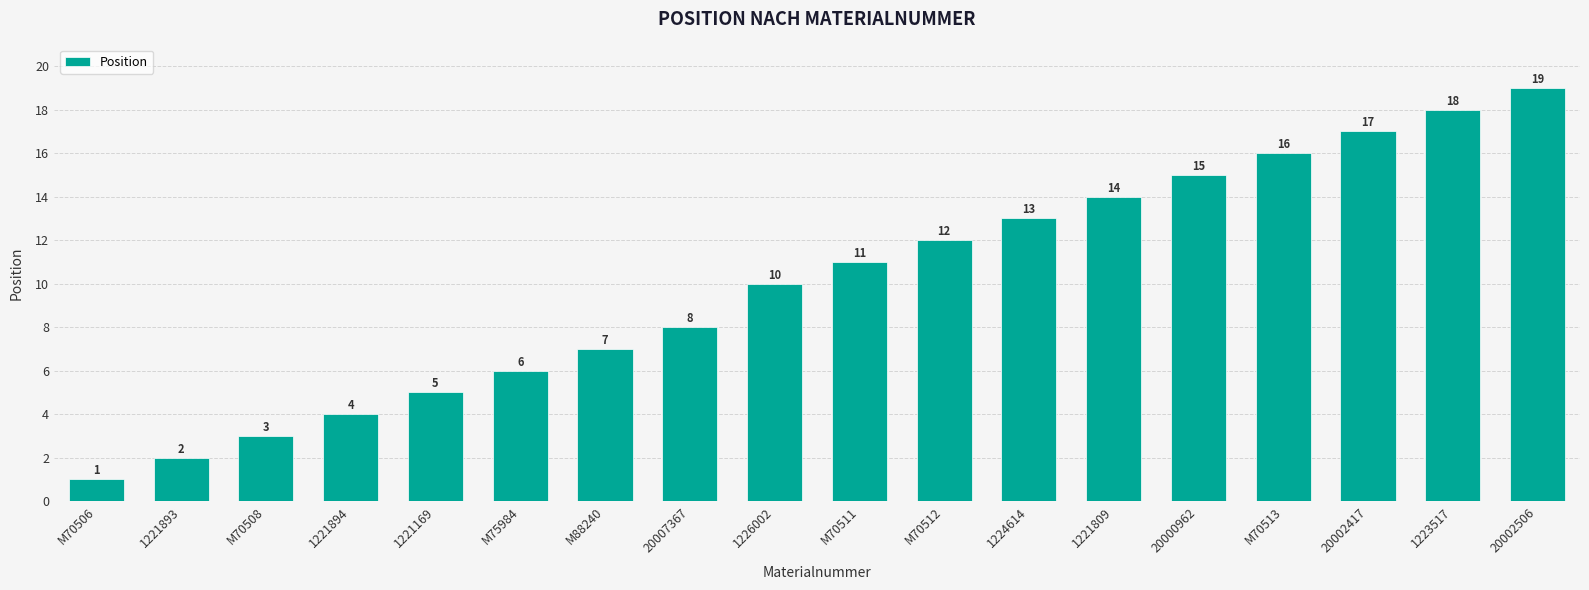

Are the bars horizontal?

No